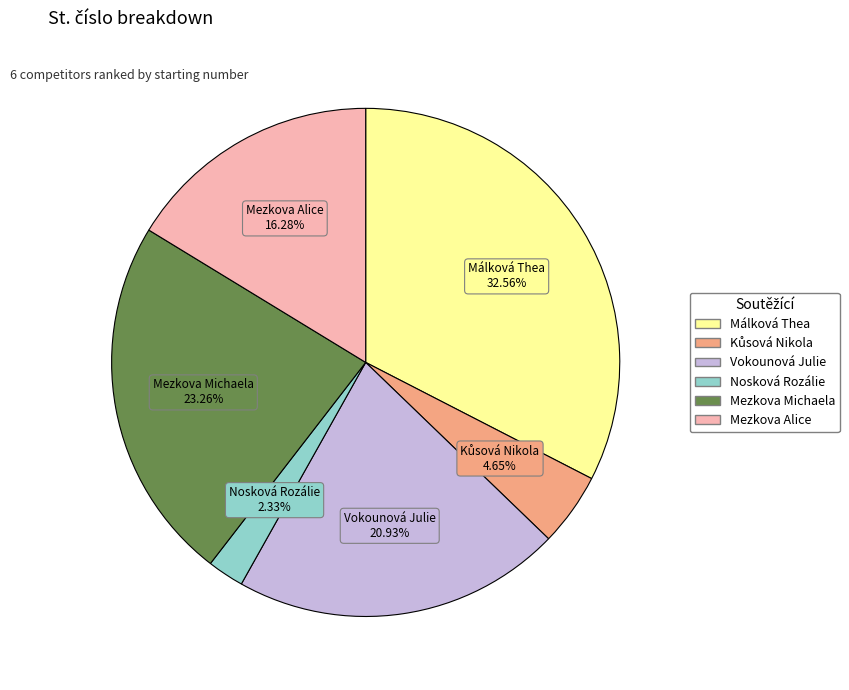

Count the number of slices in the pie.

6